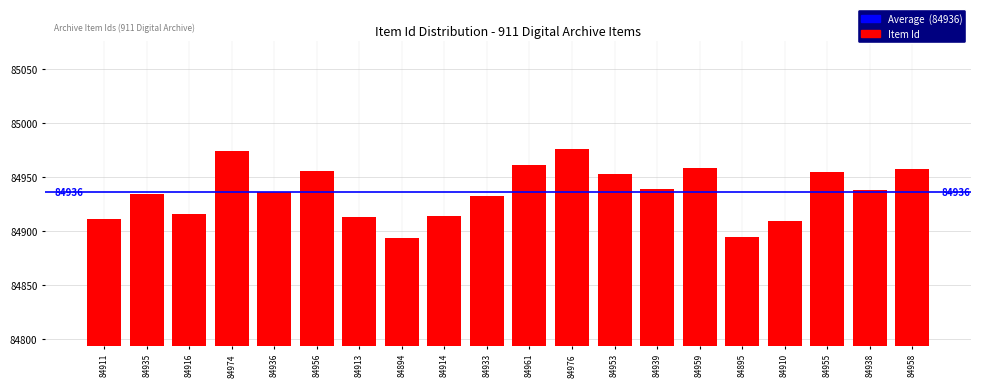

What is the ratio of the value at 84938 to the value at 84916?

1.0